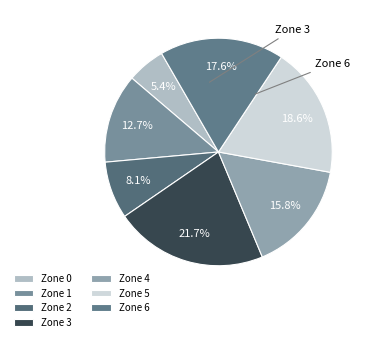

Count the number of slices in the pie.

7